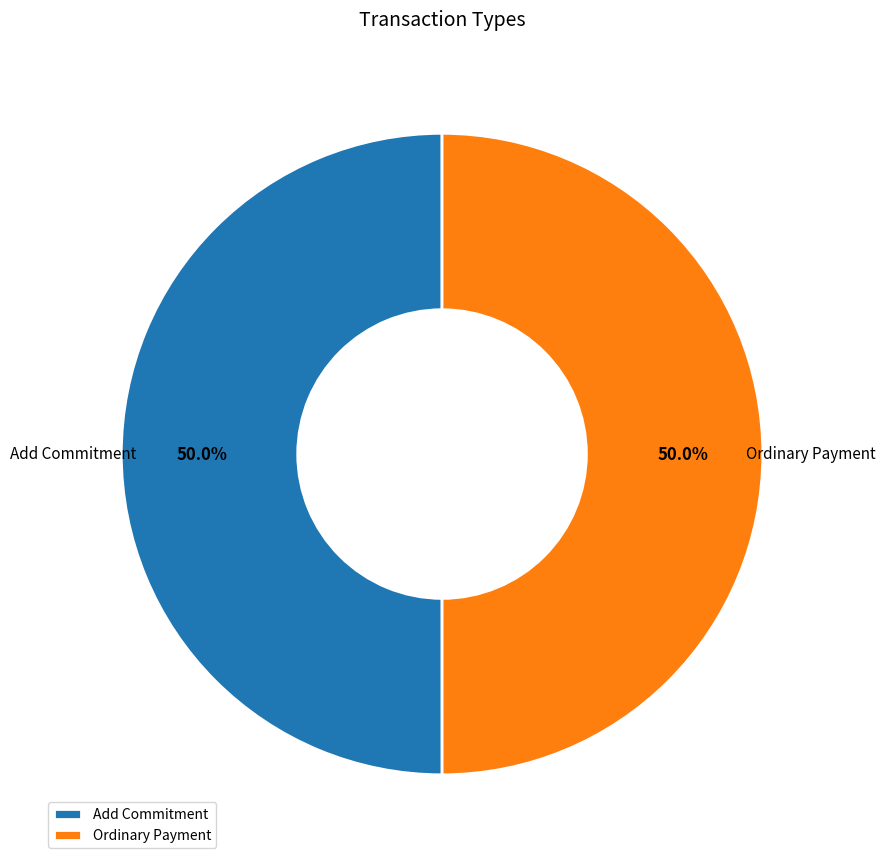

What is the total percentage of Ordinary Payment and Add Commitment?

100.0%